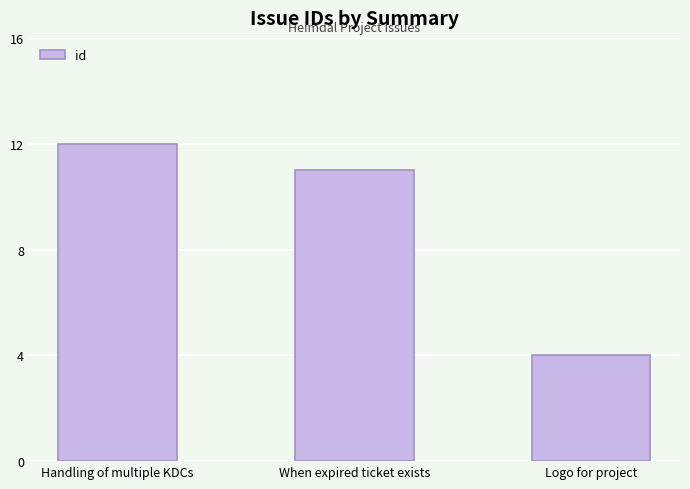

Rank the categories by value from lowest to highest.

Logo for project, When expired ticket exists, Handling of multiple KDCs